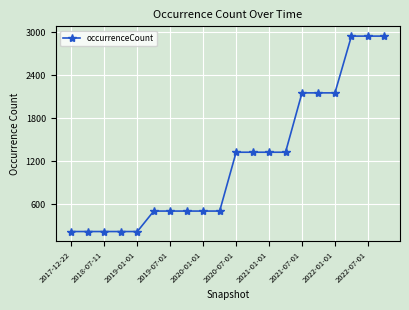

What is the difference between the maximum and minimum values?

2730